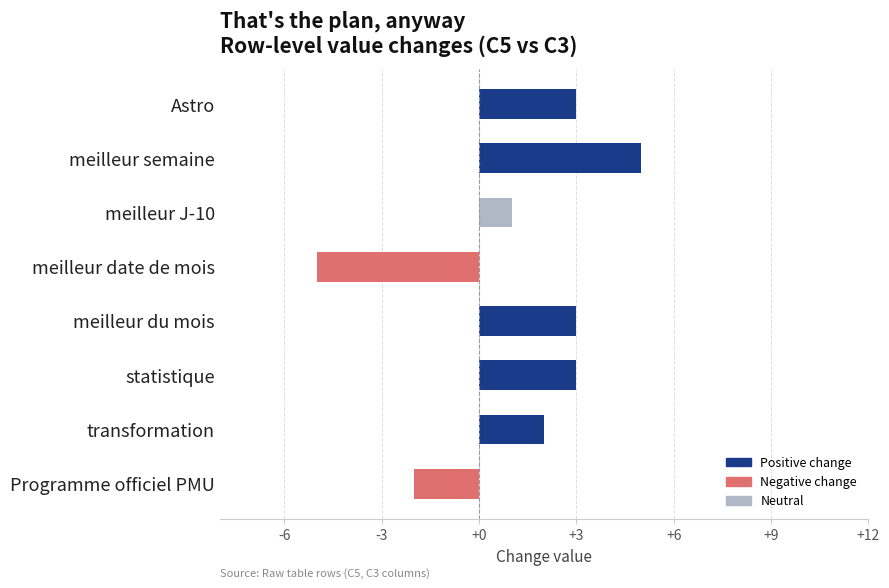

At which label is the value closest to 0?

meilleur J-10